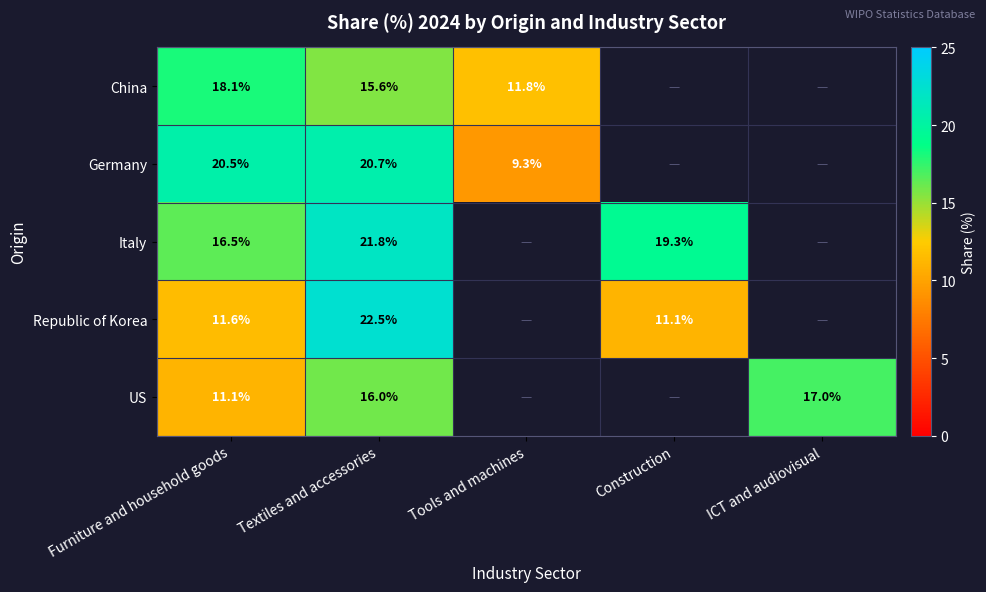

How many data points does each series have?

5